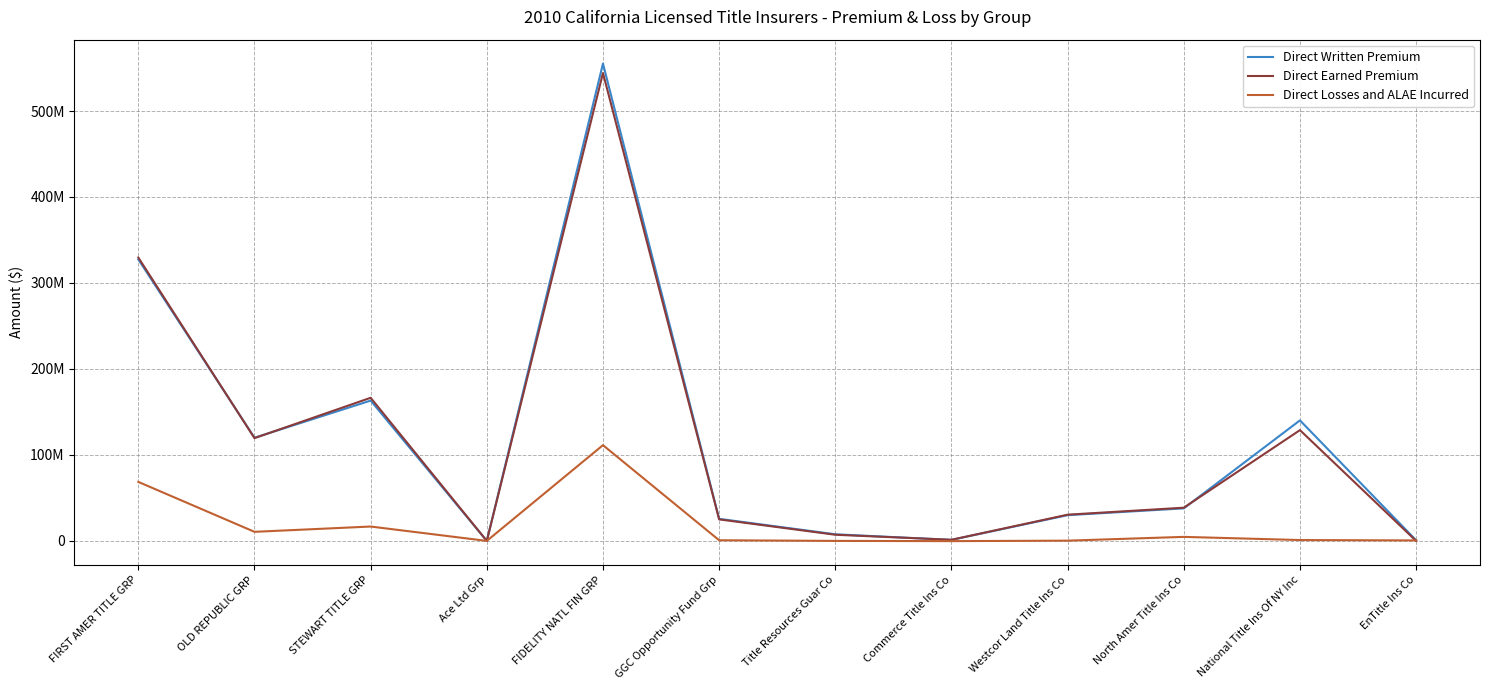

Between Ace Ltd Grp and EnTitle Ins Co, which is larger?

EnTitle Ins Co